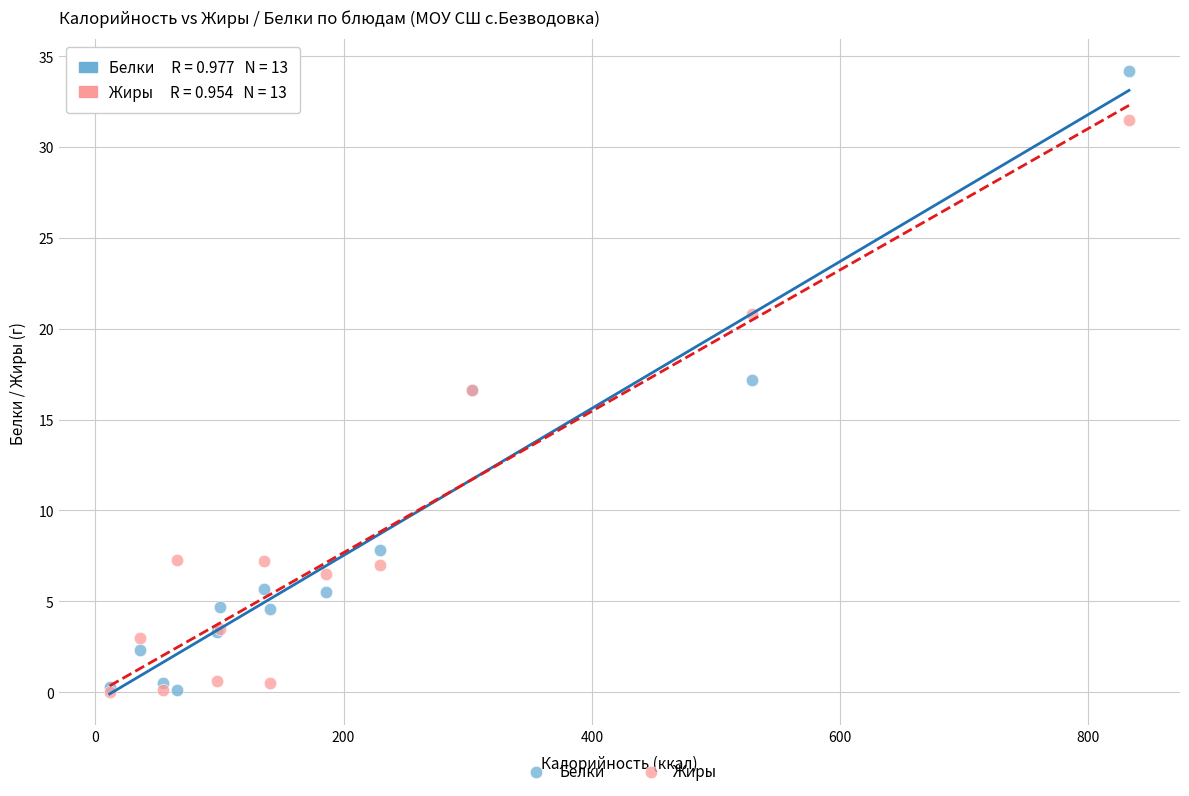

Which series reaches the maximum Y coordinate?

Белки